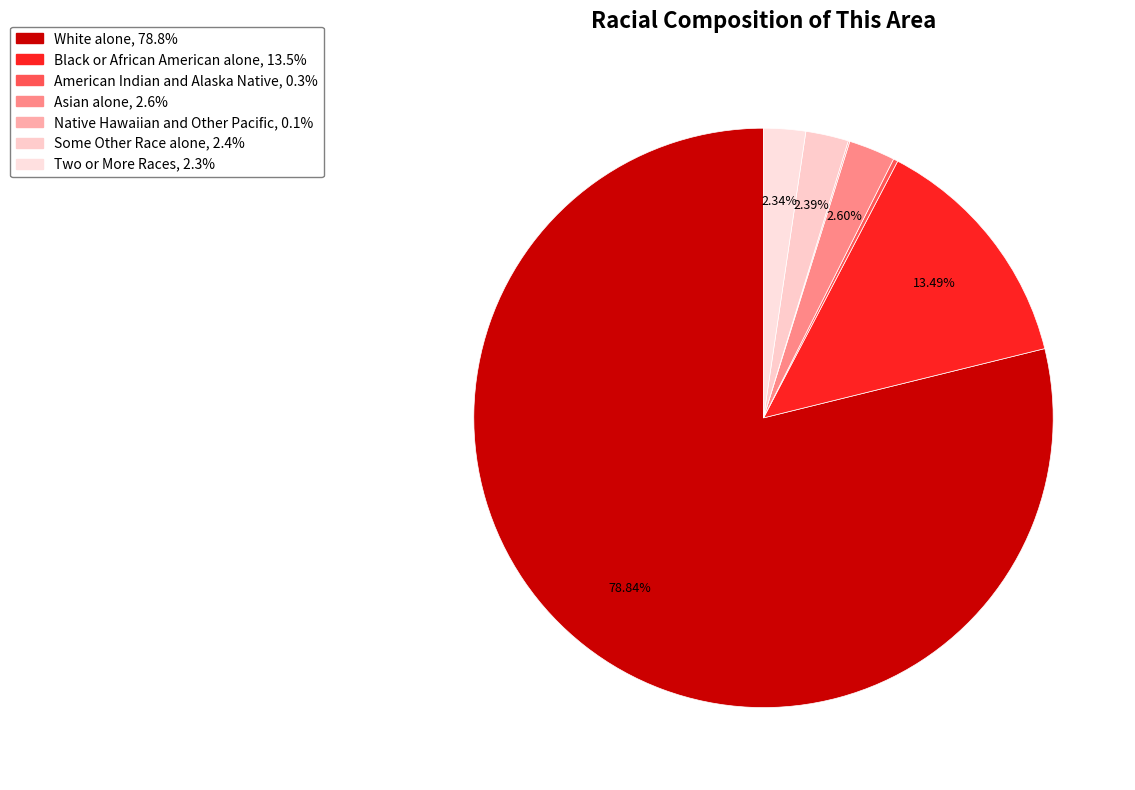

Rank the categories by value from lowest to highest.

Native Hawaiian and Other Pacific, American Indian and Alaska Native, Two or More Races, Some Other Race alone, Asian alone, Black or African American alone, White alone